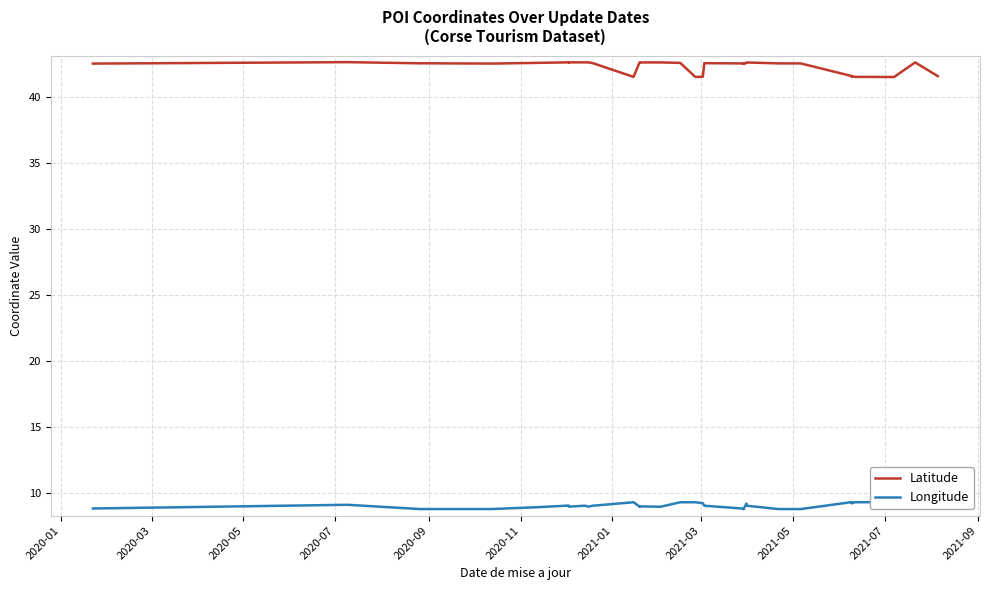

At how many categories does at least one series exceed 22?

40